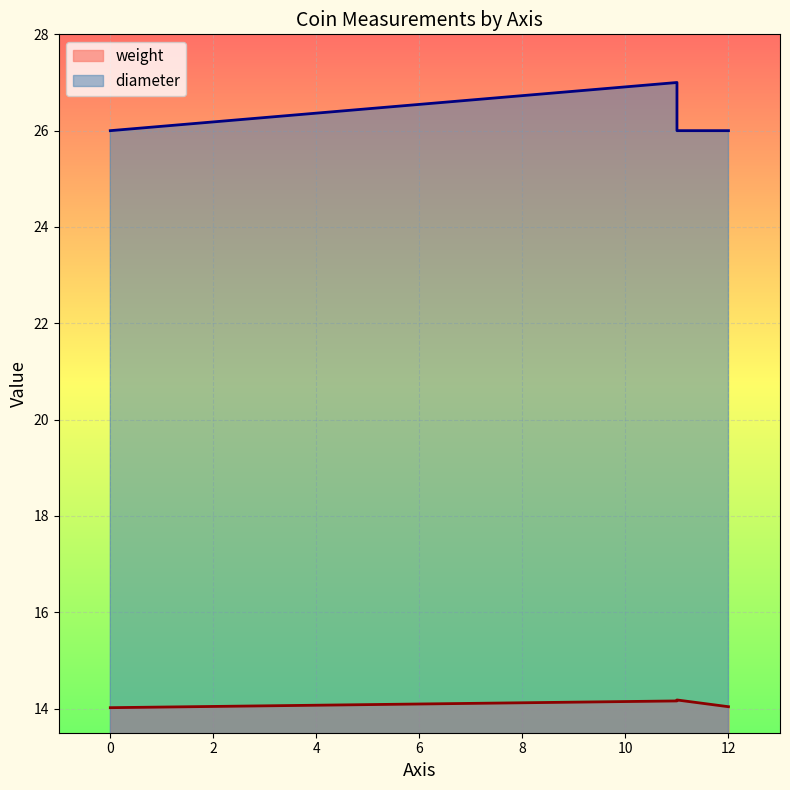

Which series has the largest total across all categories?

diameter